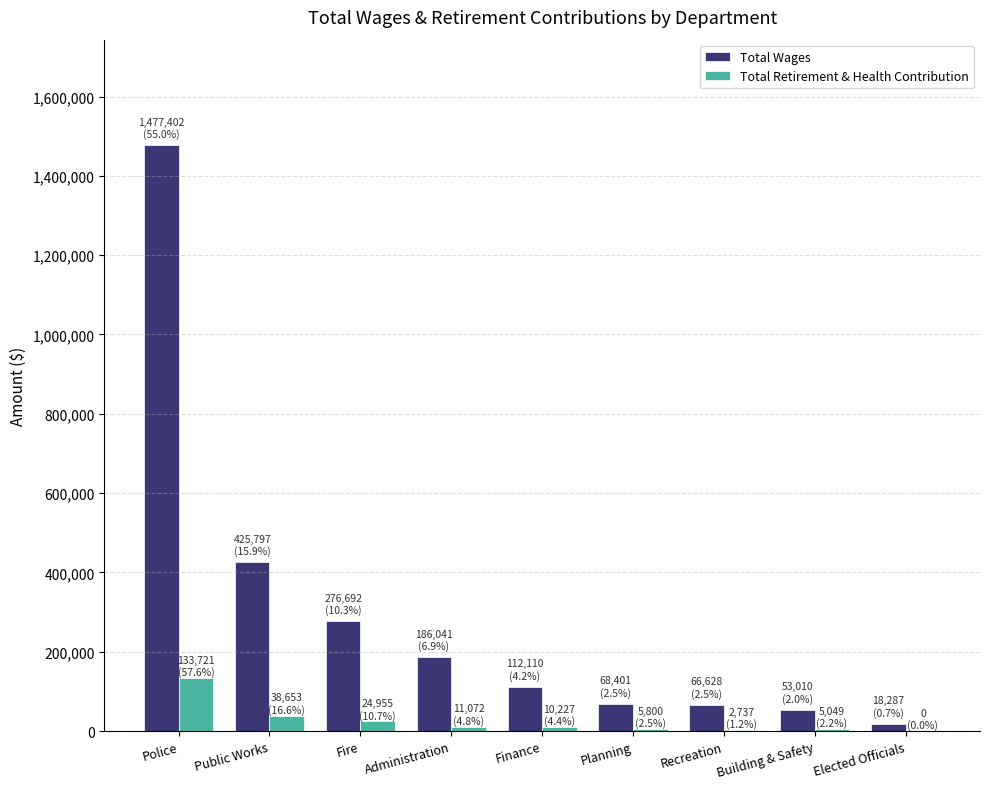

How many data points does each series have?

9